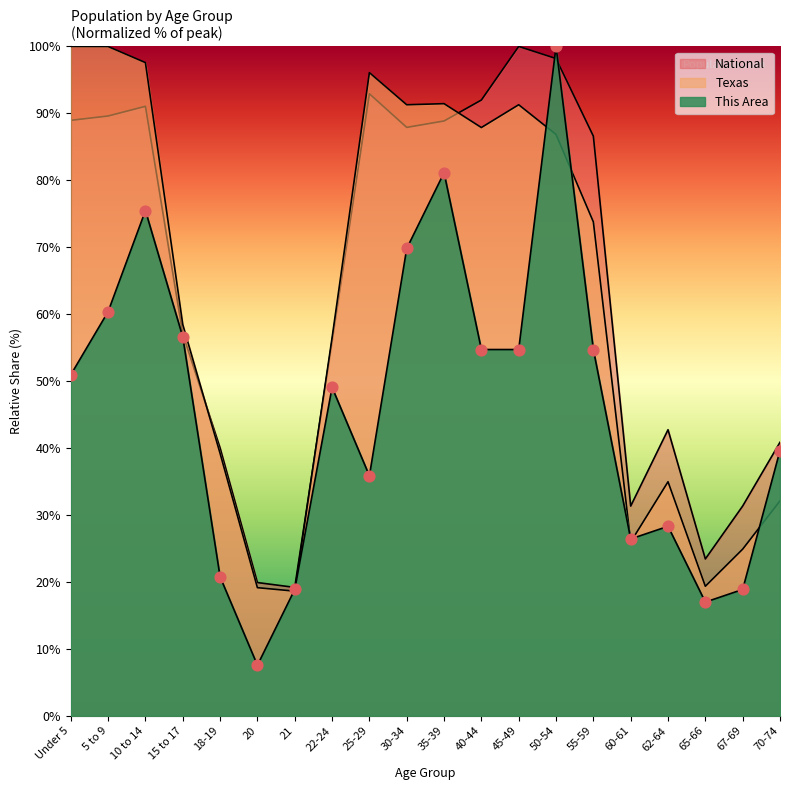

Which series has the largest total across all categories?

National